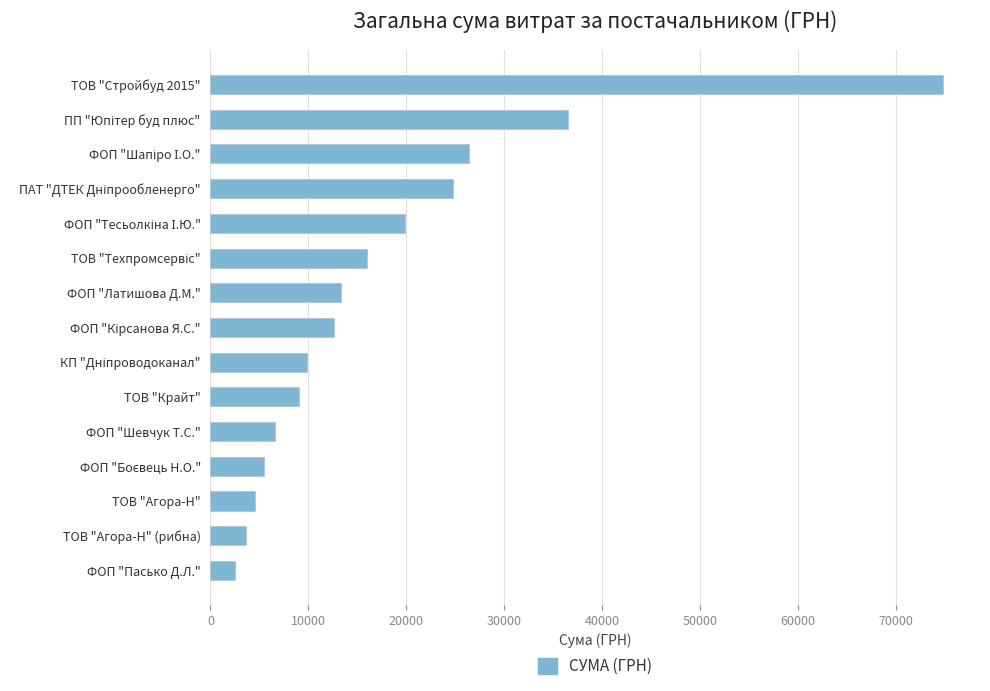

What is the ratio of the value at ТОВ "Крайт" to the value at ФОП "Шевчук Т.С."?

1.4